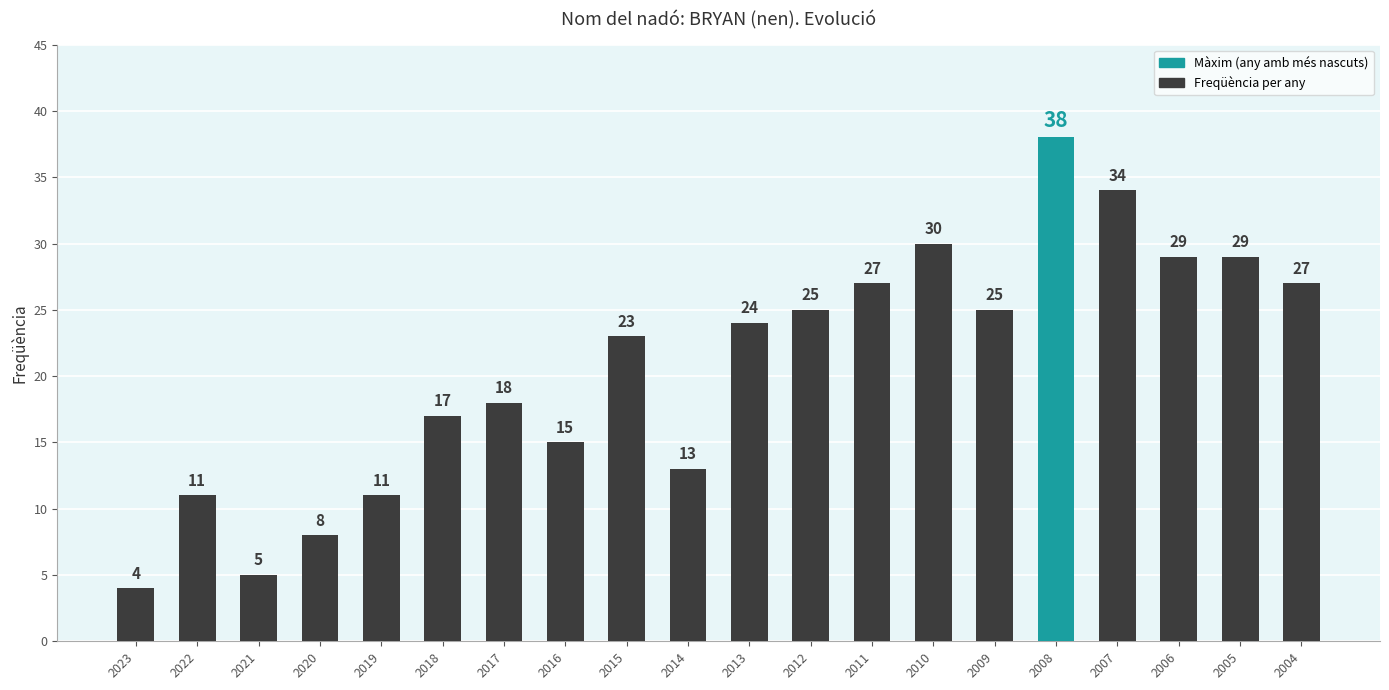

Reading left to right, extract all data points from this chart.

2023=4	2022=11	2021=5	2020=8	2019=11	2018=17	2017=18	2016=15	2015=23	2014=13	2013=24	2012=25	2011=27	2010=30	2009=25	2008=38	2007=34	2006=29	2005=29	2004=27